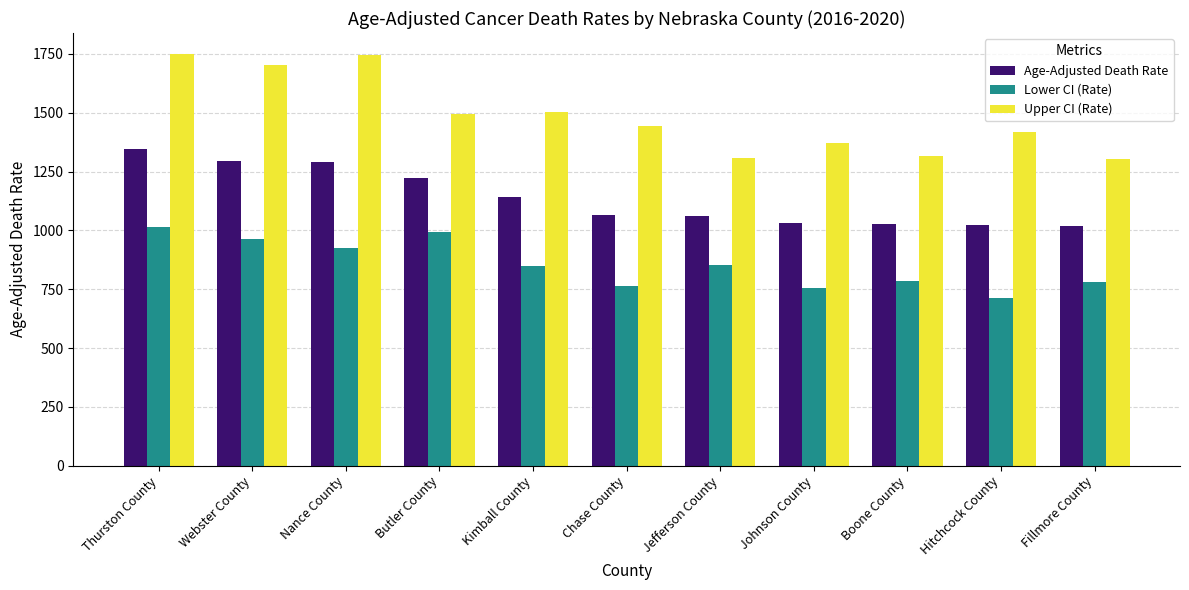

What is the difference between the maximum and minimum values in the Lower CI (Rate) series?

301.8